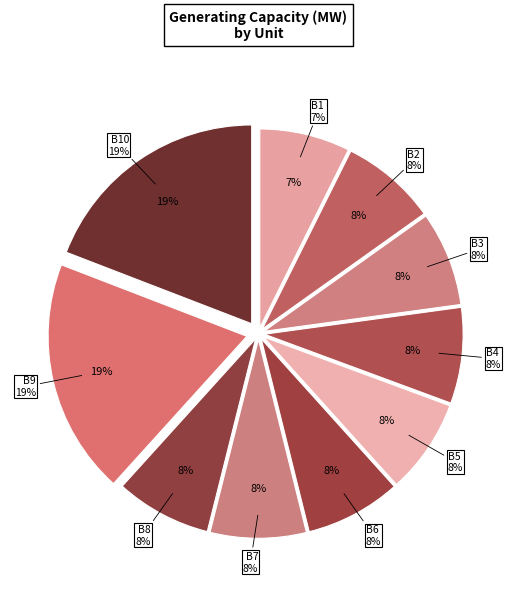

What is the ratio of the value at B10 to the value at B1?

2.6